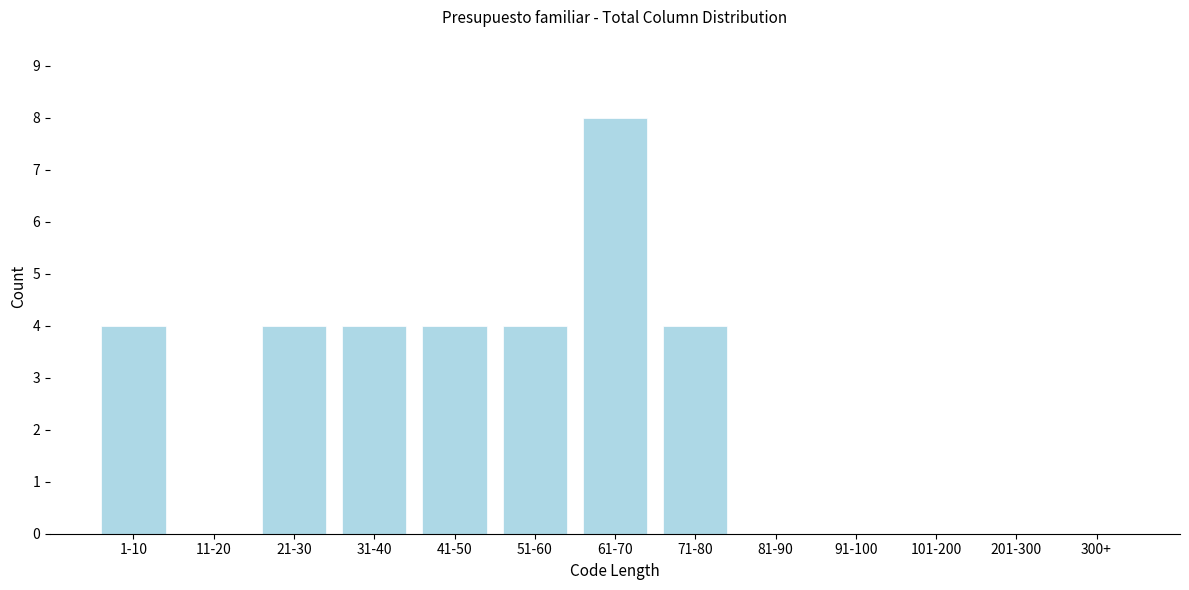

Reading right to left, extract all data points from this chart.

300+=0	201-300=0	101-200=0	91-100=0	81-90=0	71-80=4	61-70=8	51-60=4	41-50=4	31-40=4	21-30=4	11-20=0	1-10=4